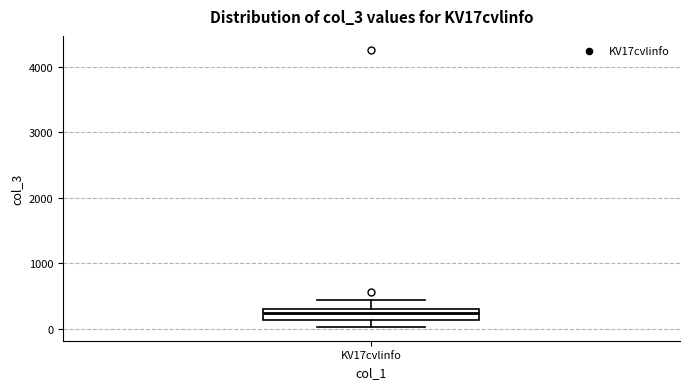

Read this box plot against the y-axis: the position of the median line, the range covered by the box, and the ends of both whiskers. The values are not printed on the chart, so give them approximately, as read against the axis.

median 200, box 100 to 300, whiskers 0 to 400